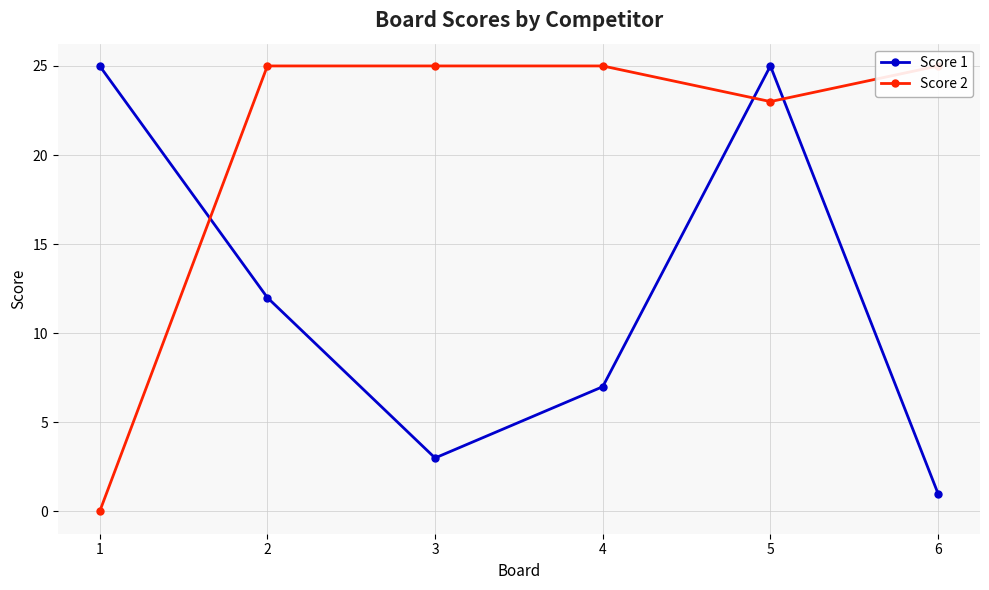

What is the value of the Score 2 point at the 5th from the left?

23